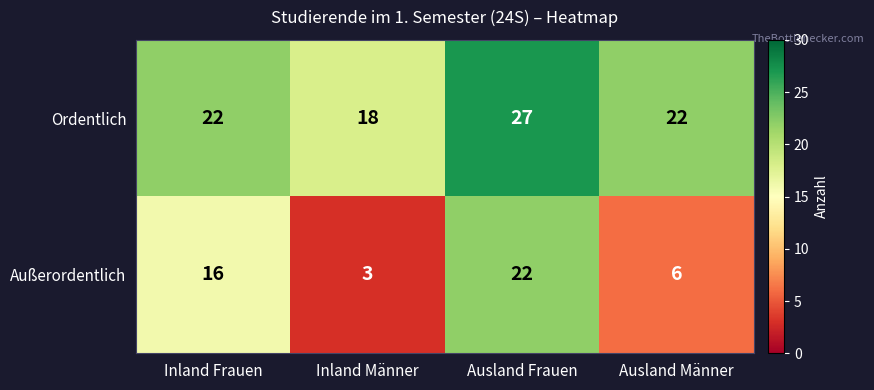

What value does the Ordentlich series have at Ausland Frauen?

27